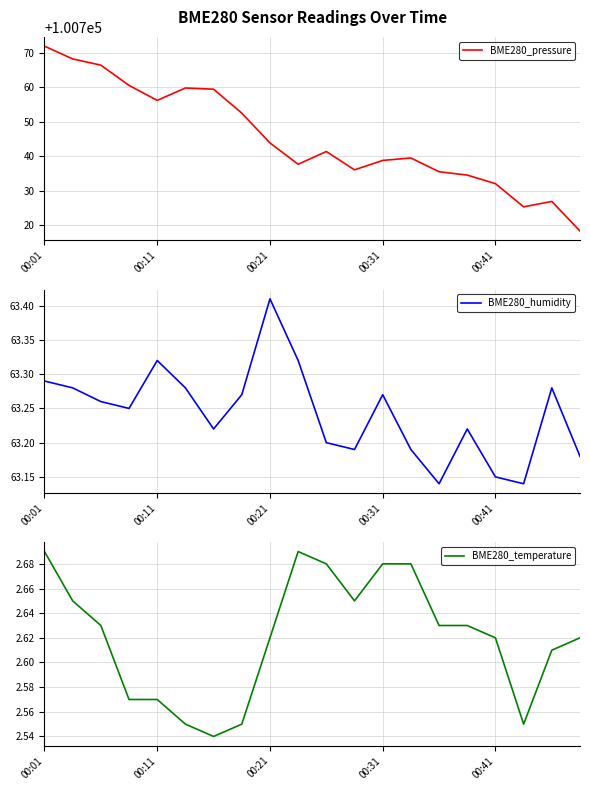

What are all the series names shown in the legend?

BME280_pressure, BME280_humidity, BME280_temperature